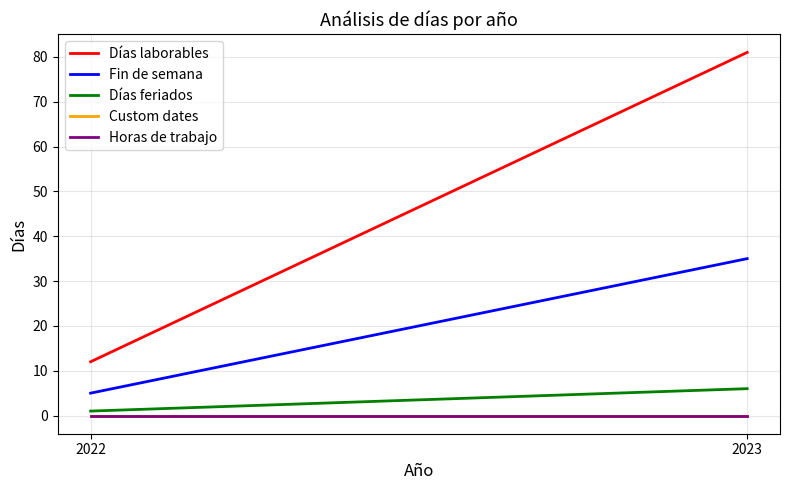

What is the approximate value of Días laborables at 2022, to the nearest 10?

10